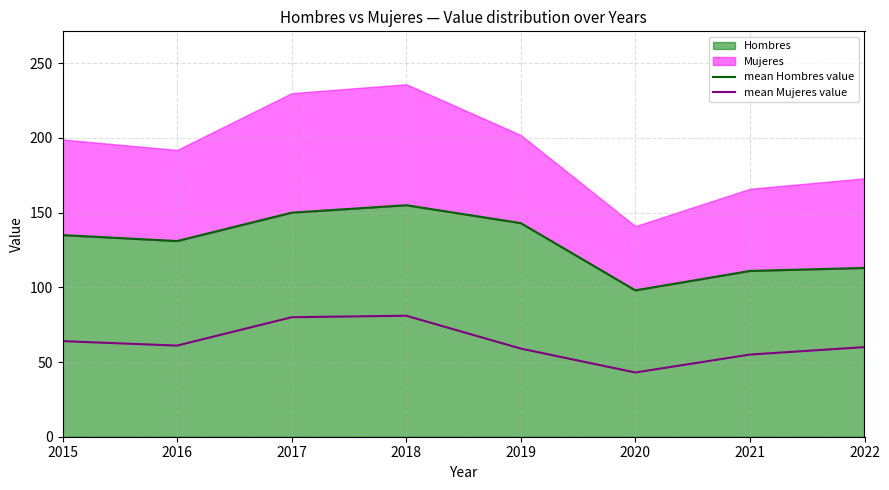

What is the value of the mean Hombres value point at the 8th from the left?

113